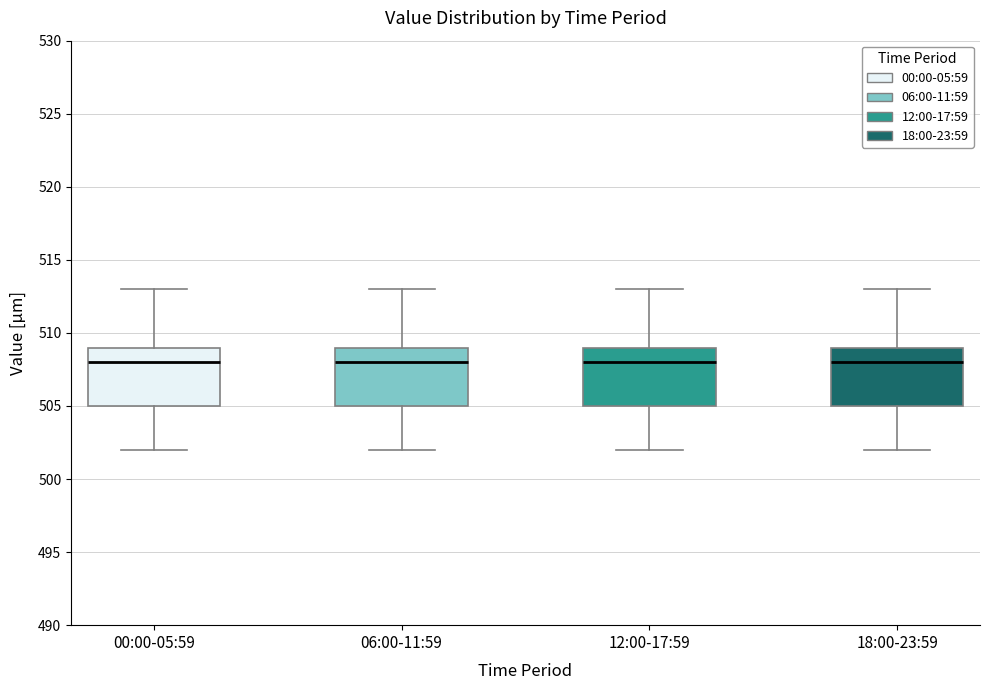

Reading left to right, read every box against the y-axis: the position of its median line, the range the box covers, and the ends of its whiskers. The values are not printed on the chart, so give them approximately, as read against the axis.

00:00-05:59: median 508, box 505 to 509, whiskers 502 to 513
06:00-11:59: median 508, box 505 to 509, whiskers 502 to 513
12:00-17:59: median 508, box 505 to 509, whiskers 502 to 513
18:00-23:59: median 508, box 505 to 509, whiskers 502 to 513